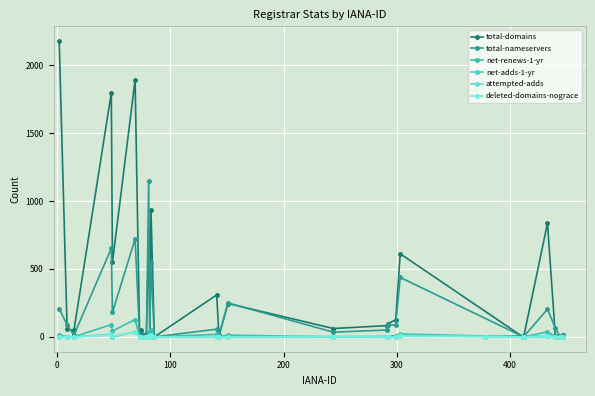

What are all the series names shown in the legend?

total-domains, total-nameservers, net-renews-1-yr, net-adds-1-yr, attempted-adds, deleted-domains-nograce